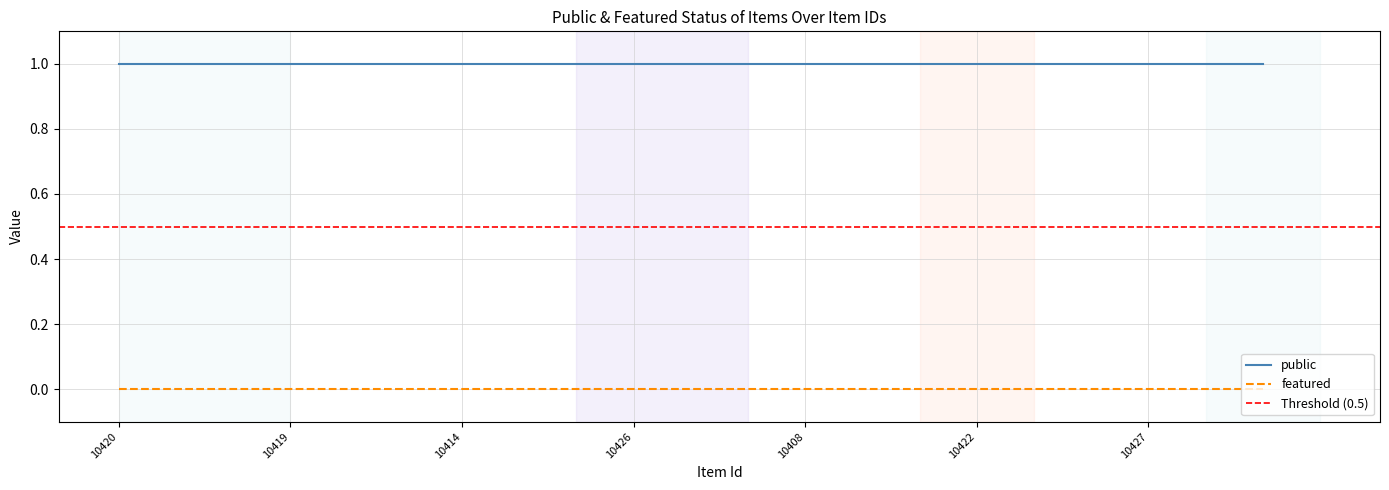

Reading left to right, extract all data points from this chart.

public: 1	1	1	1	1	1	1	1	1	1	1	1	1	1	1	1	1	1	1	1	1
featured: 0	0	0	0	0	0	0	0	0	0	0	0	0	0	0	0	0	0	0	0	0